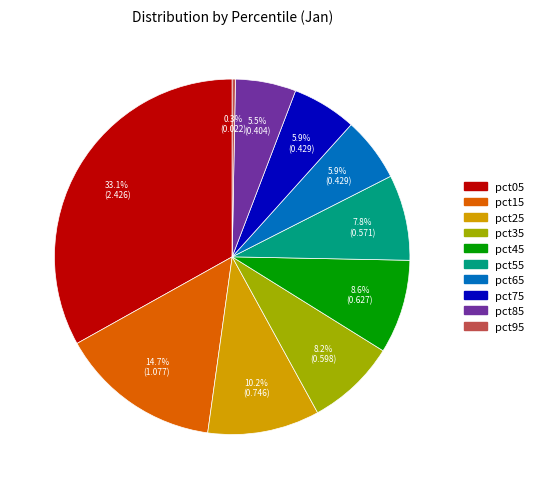

Is pct25 the majority of the pie?

No